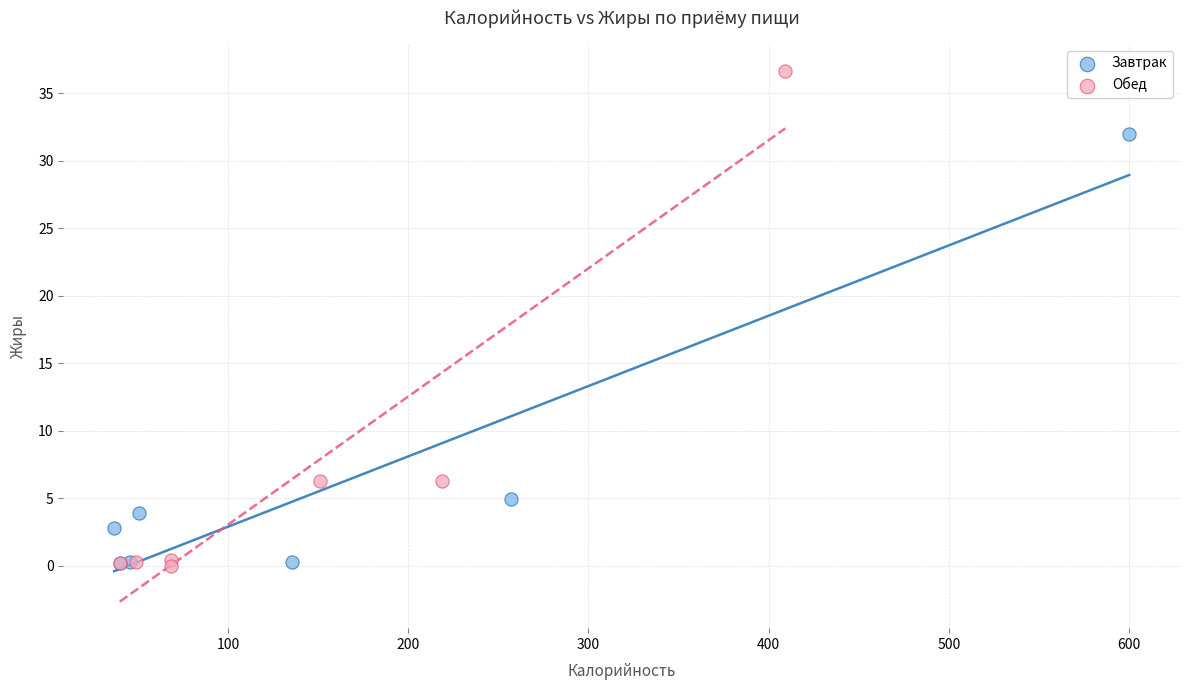

Which series contains the highest Y value?

Обед